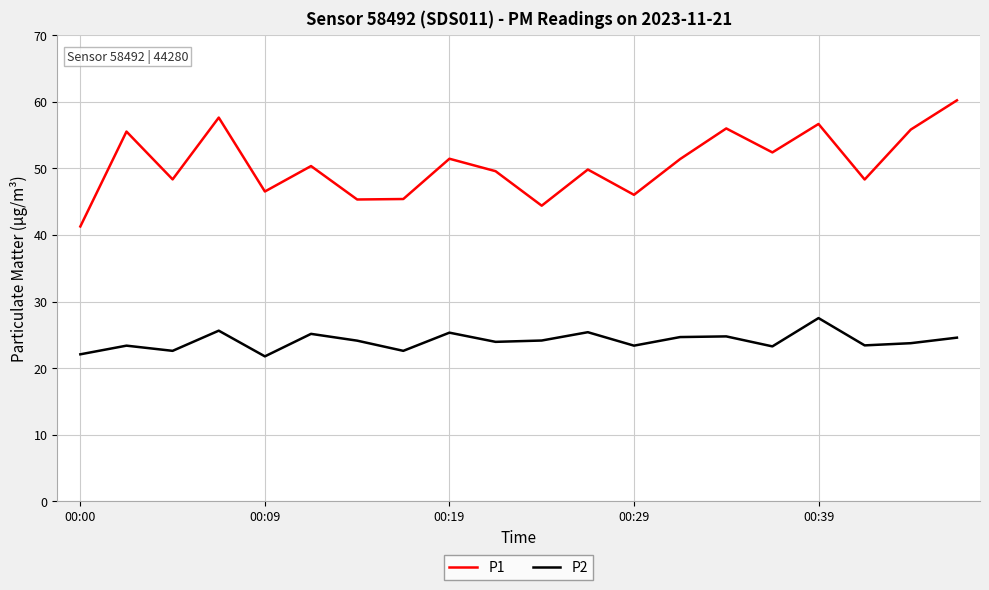

What is the maximum value for P1?

60.2